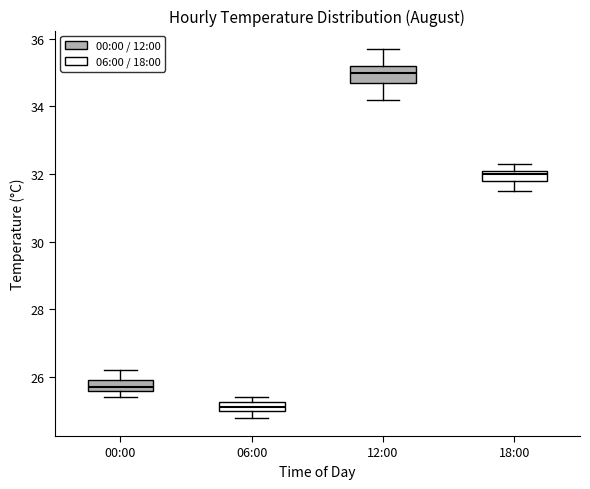

Which box has the lowest median line?

06:00